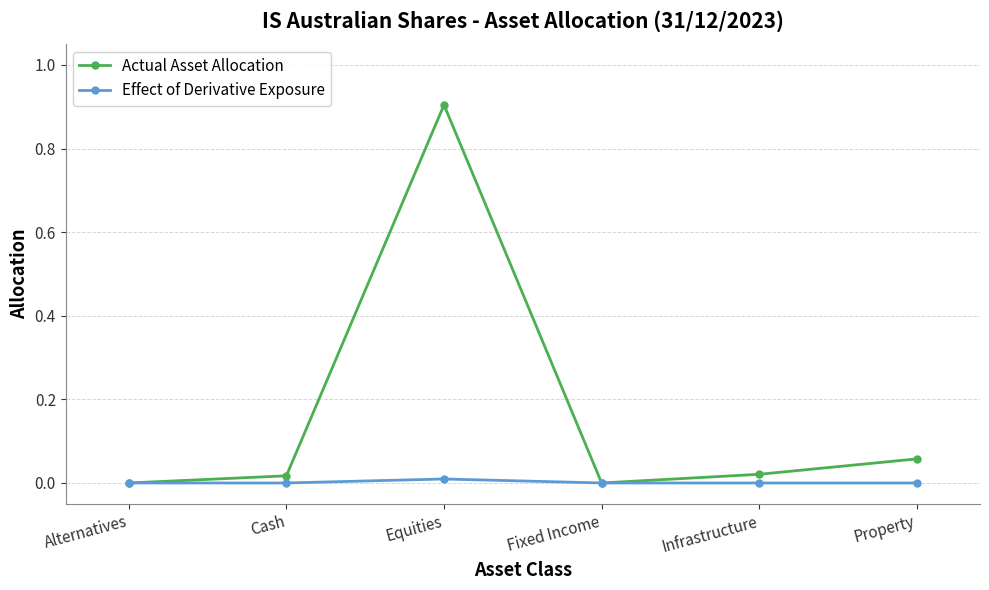

At which category is the sum across all series the highest?

Equities